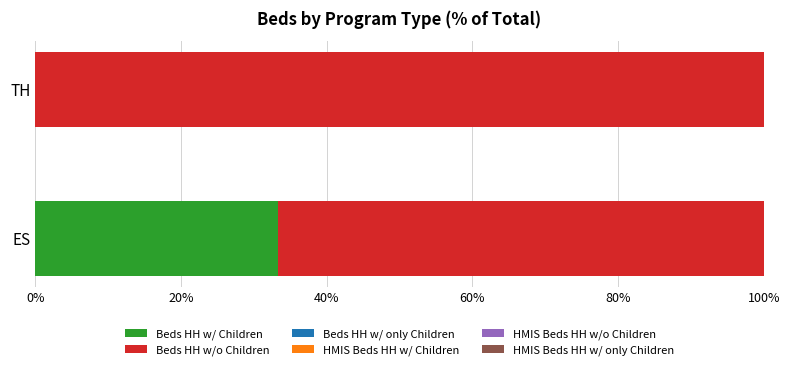

What is the total value across all series at TH?

100.0